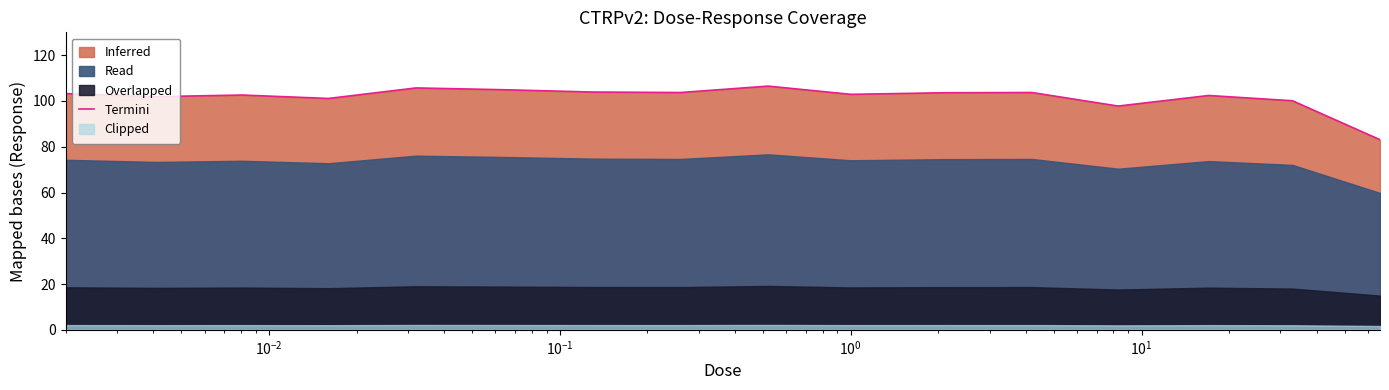

At which category does the data reach its first local peak?

$\mathdefault{10^{-2}}$